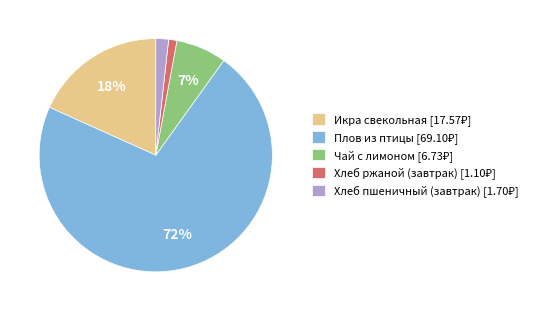

Is the sum of Икра свекольная and Плов из птицы greater than half?

Yes